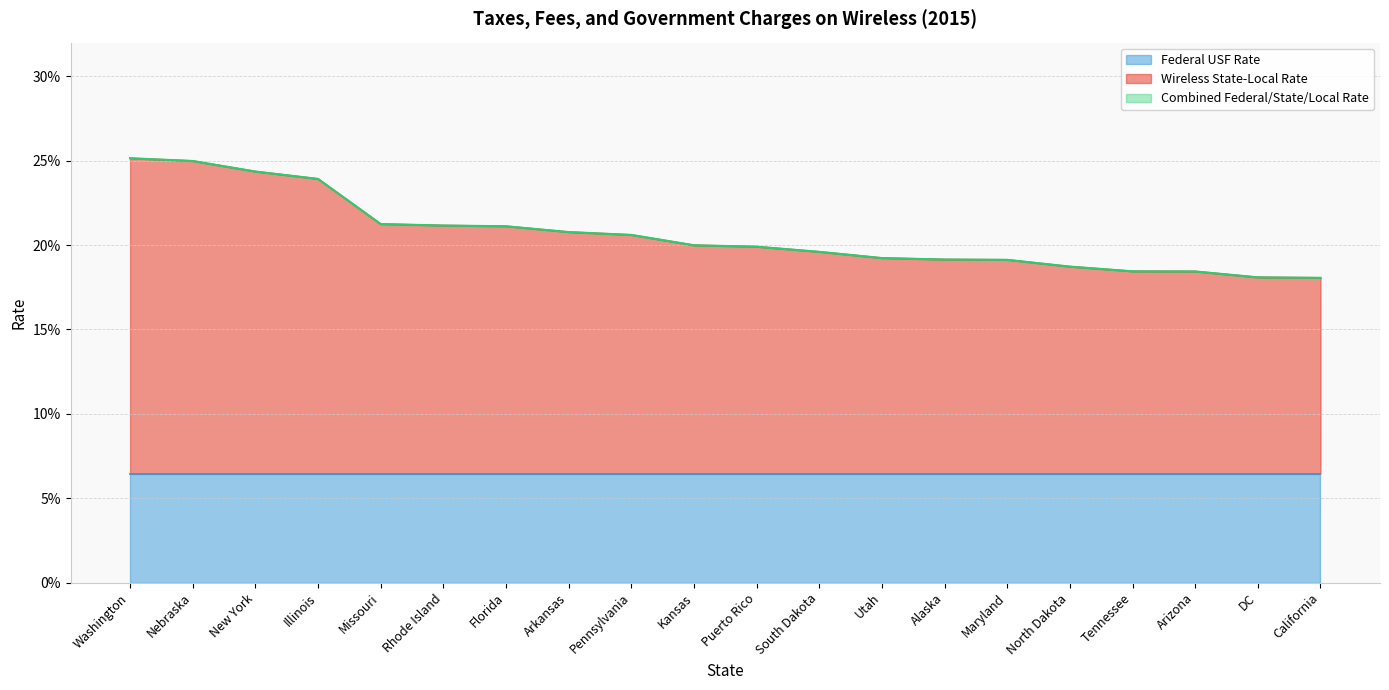

What is the value of the Combined Federal/State/Local Rate point at the 13th from the left?

0.2